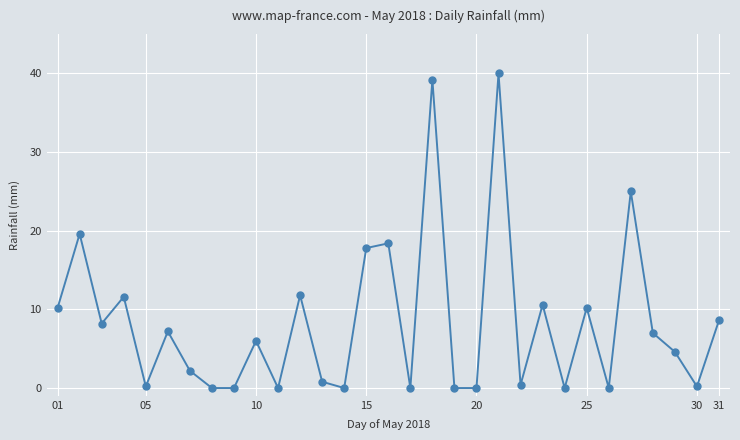

What is the value of the 27th point from the left?

25.0